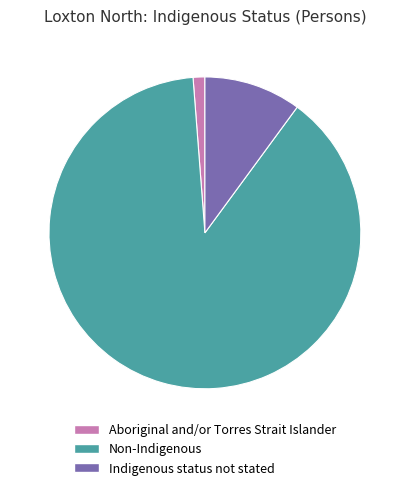

What is the largest slice in the pie chart?

Non-Indigenous